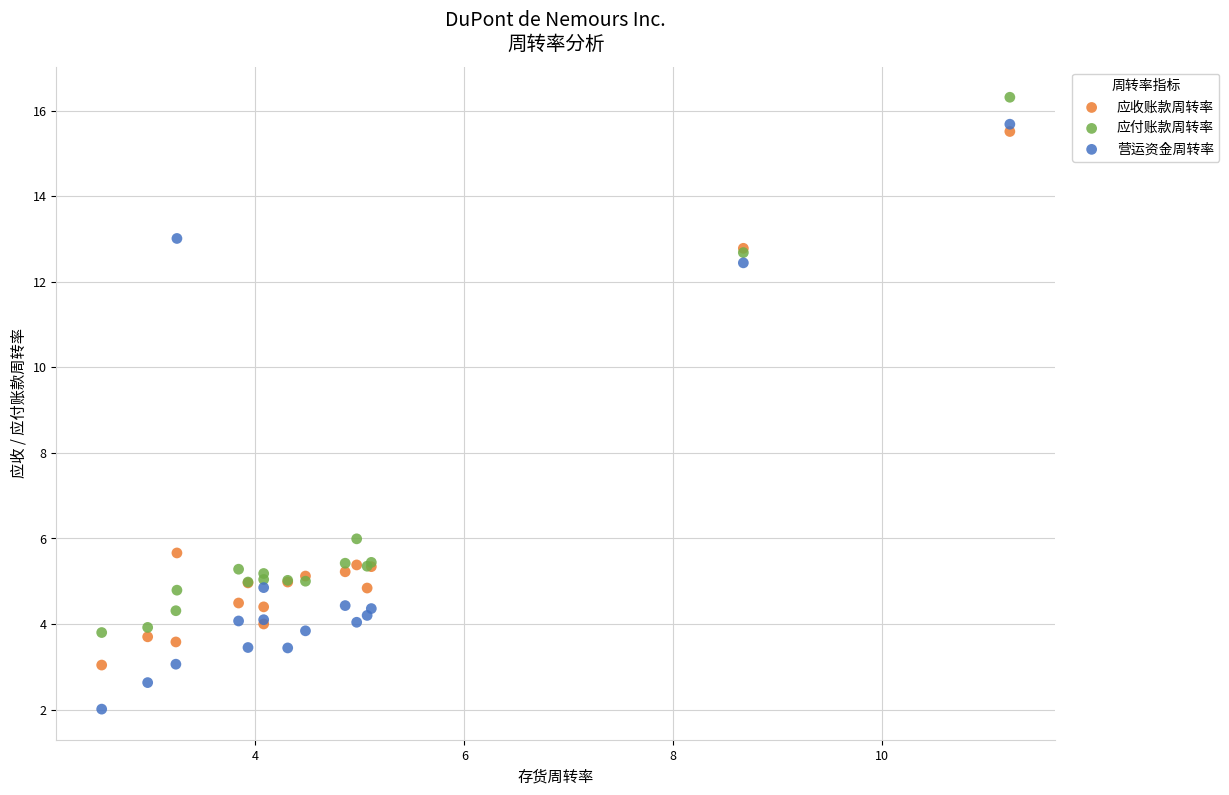

Which series has the widest spread of Y values?

营运资金周转率